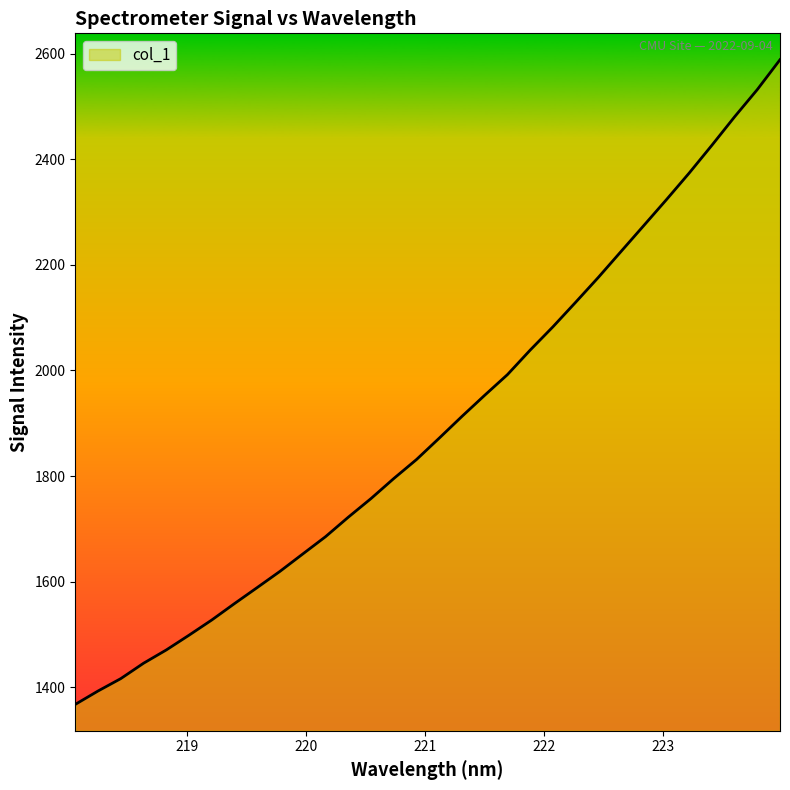

What is the smallest value displayed?

1367.1